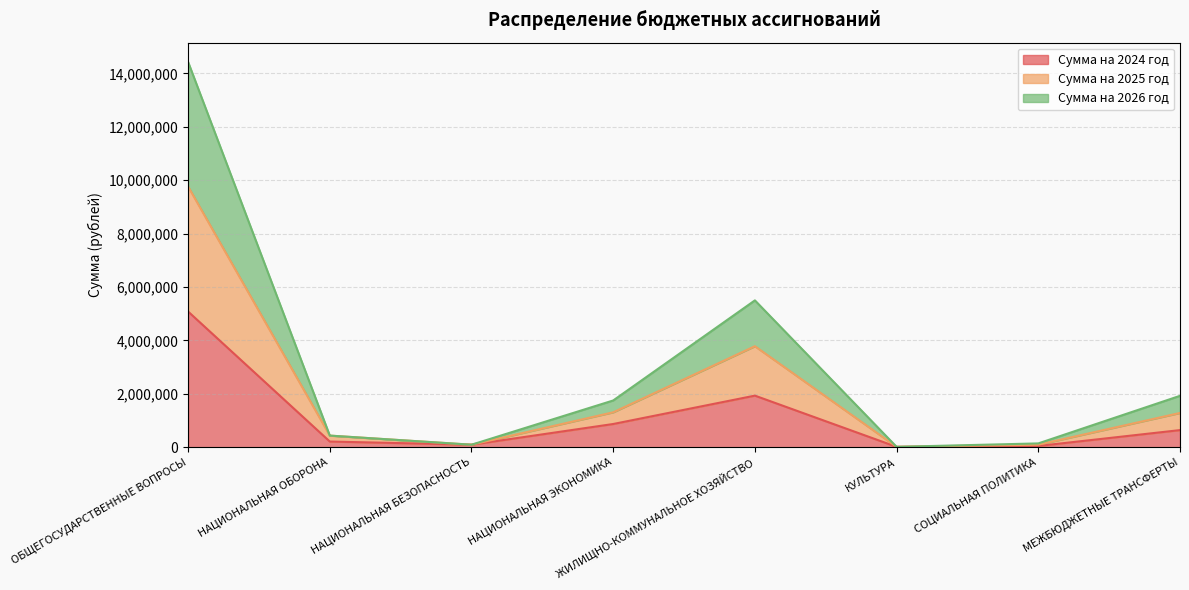

Count the number of categories in the chart.

8